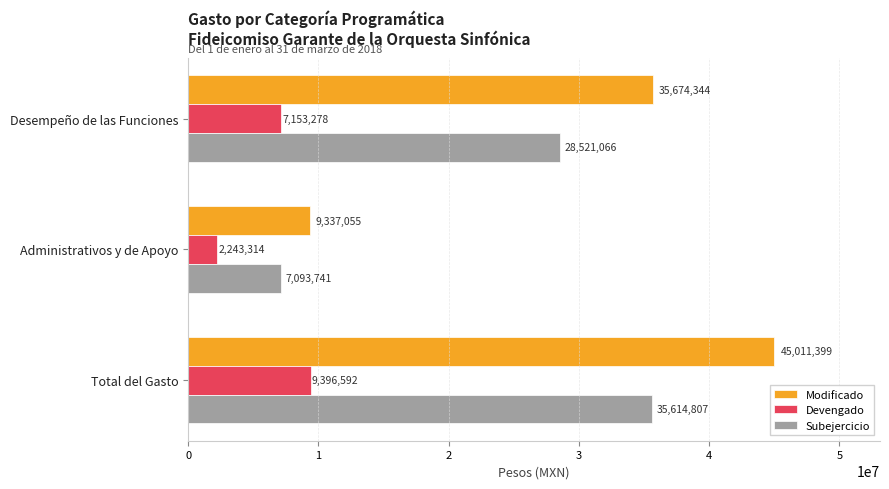

Between Desempeño de las Funciones and Administrativos y de Apoyo, which series saw the biggest shift?

Modificado